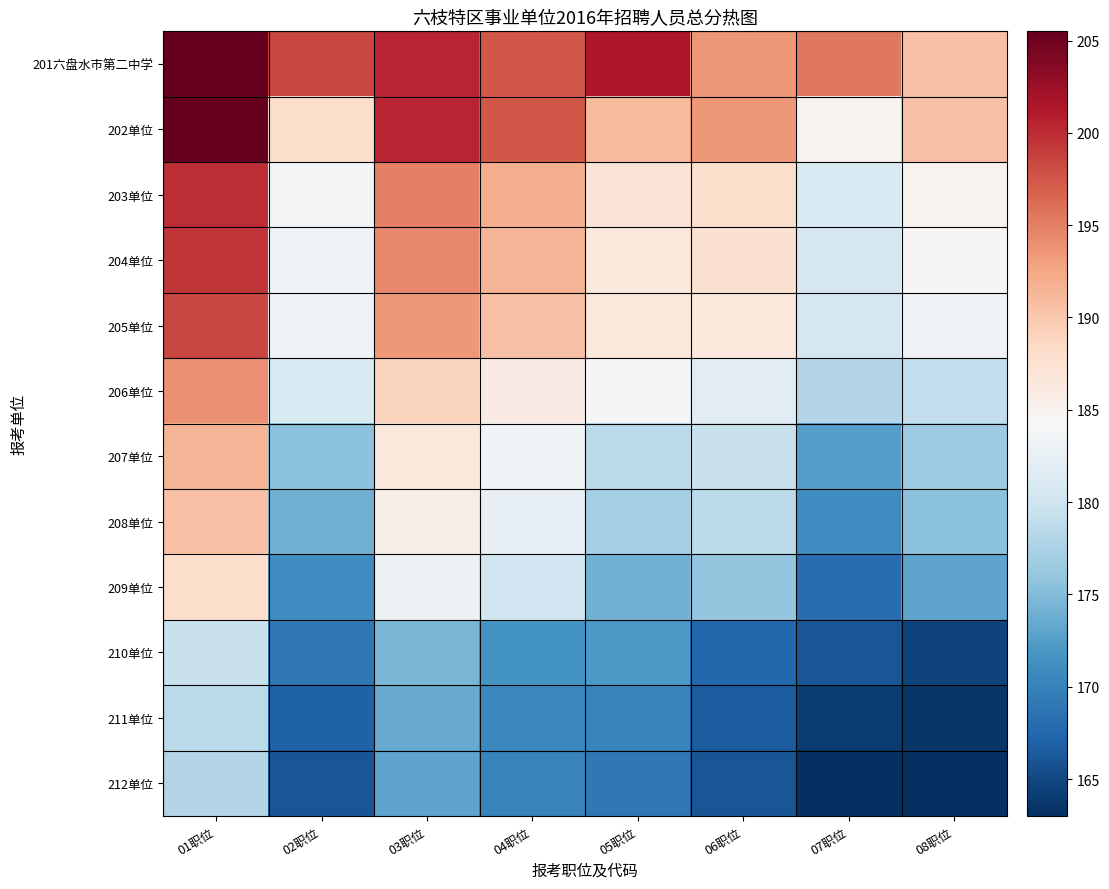

Which series has the largest range (max minus min)?

202单位